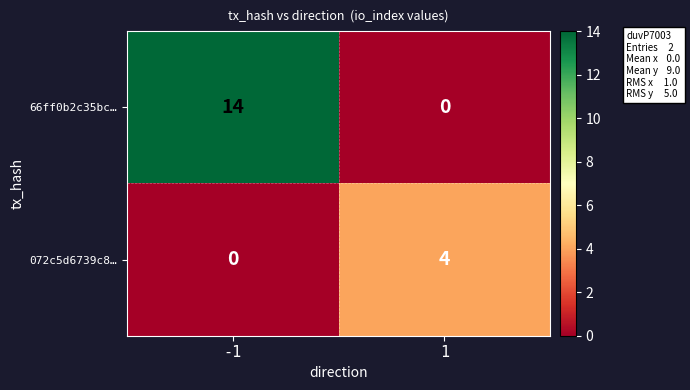

What is the difference between the 66ff0b2c35bc… values at 1 and -1?

14